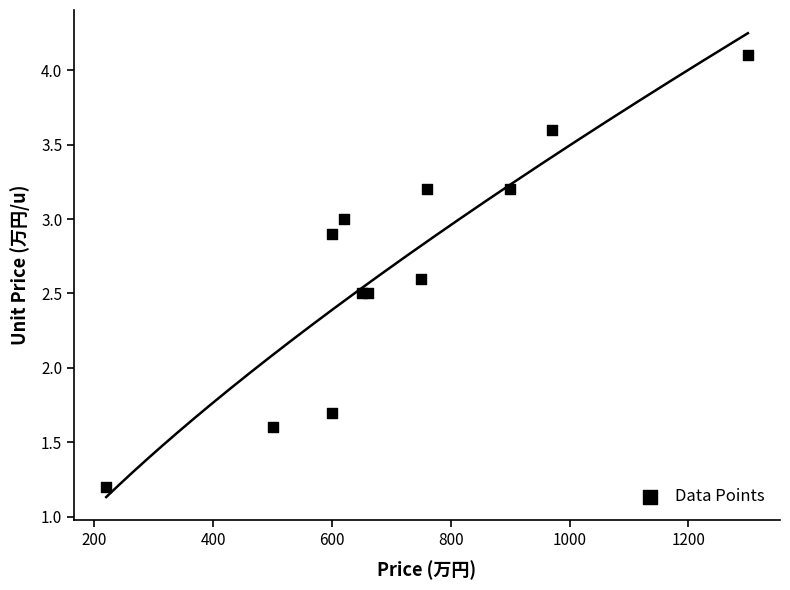

What Y value in the scatter plot is closest to 2?

1.7